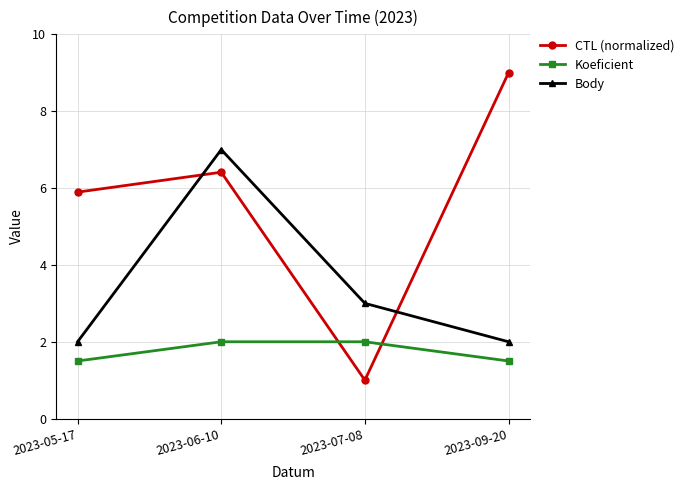

How many interior local valleys does the CTL (normalized) series have?

1